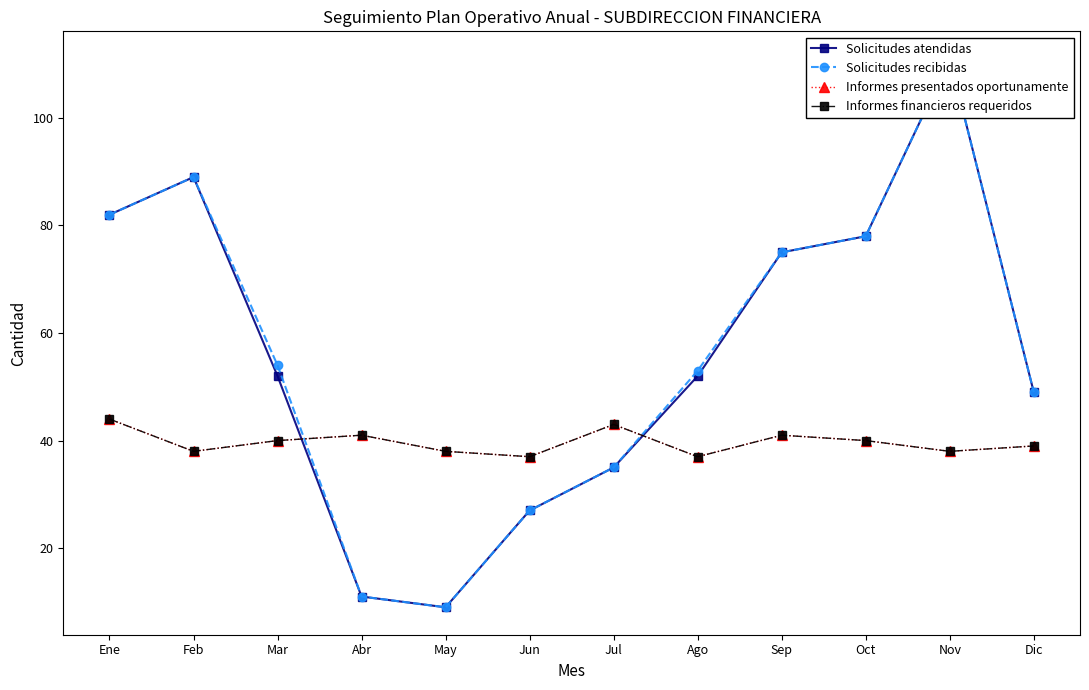

In Informes presentados oportunamente, how many points are higher than both neighbors (excluding endpoints)?

3